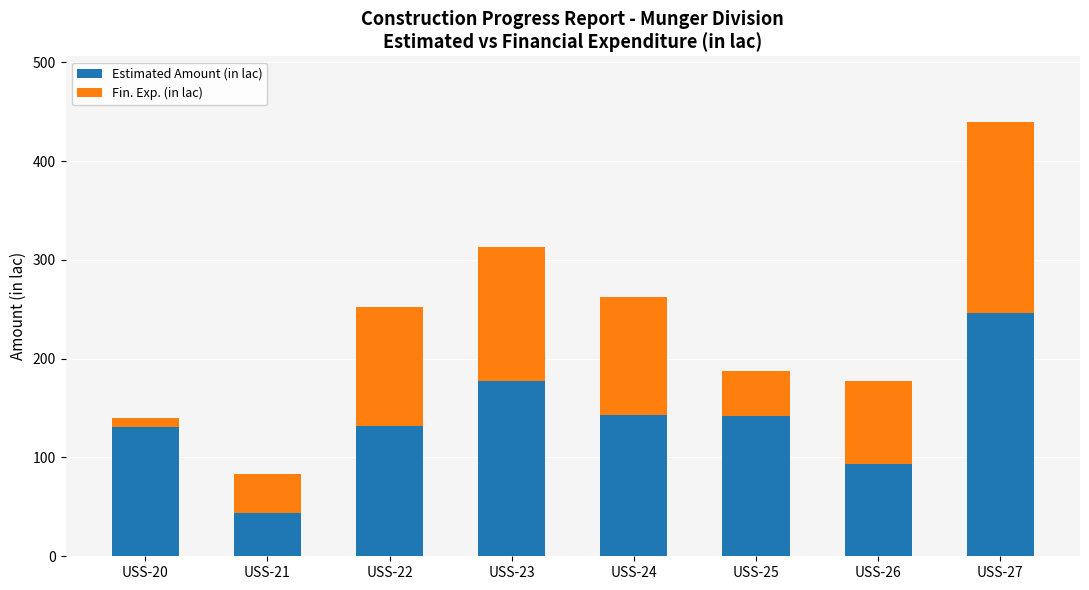

What is the approximate value of Estimated Amount (in lac) at USS-24?

142.7